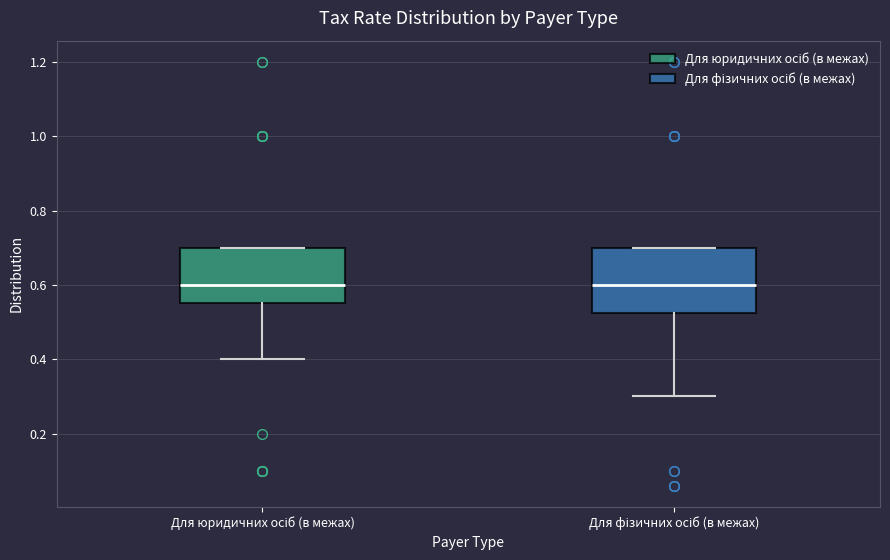

Comparing the boxes themselves (not the whiskers), which one is the tallest?

Для фізичних осіб (в межах)